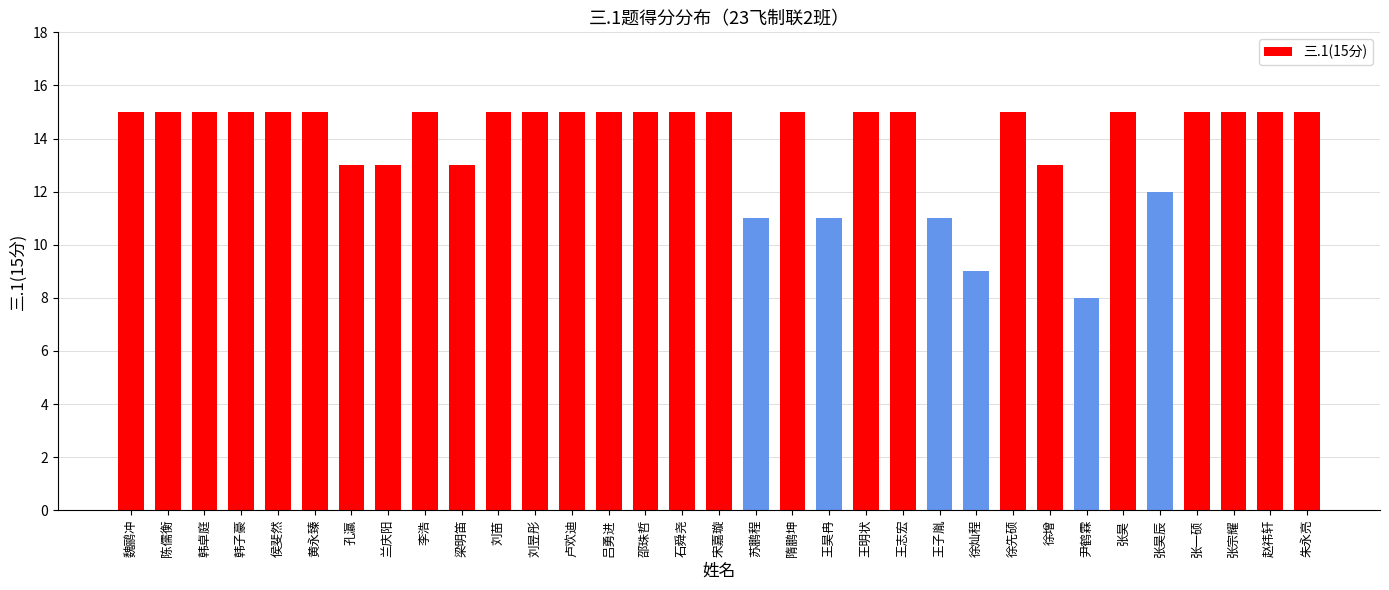

The chart shows a value of 13 at 徐增. True or false?

True